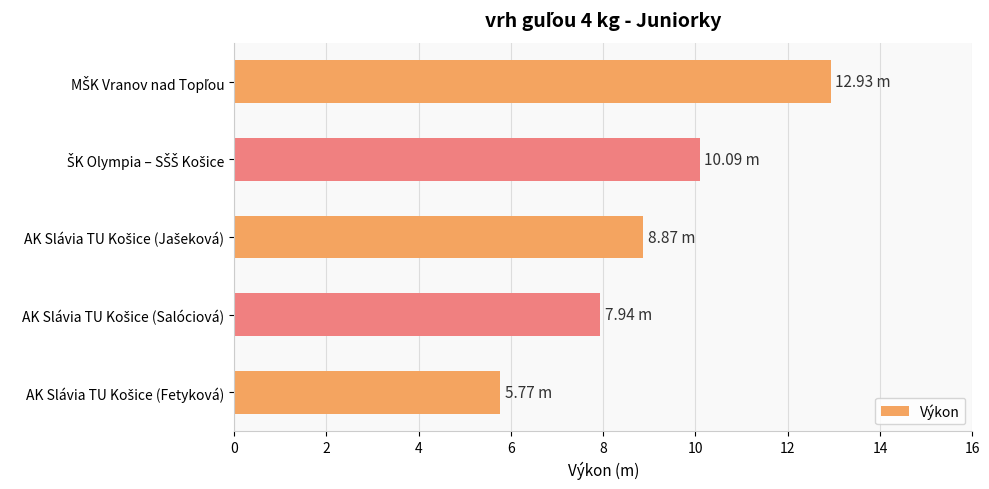

Count the number of data series in this chart.

1